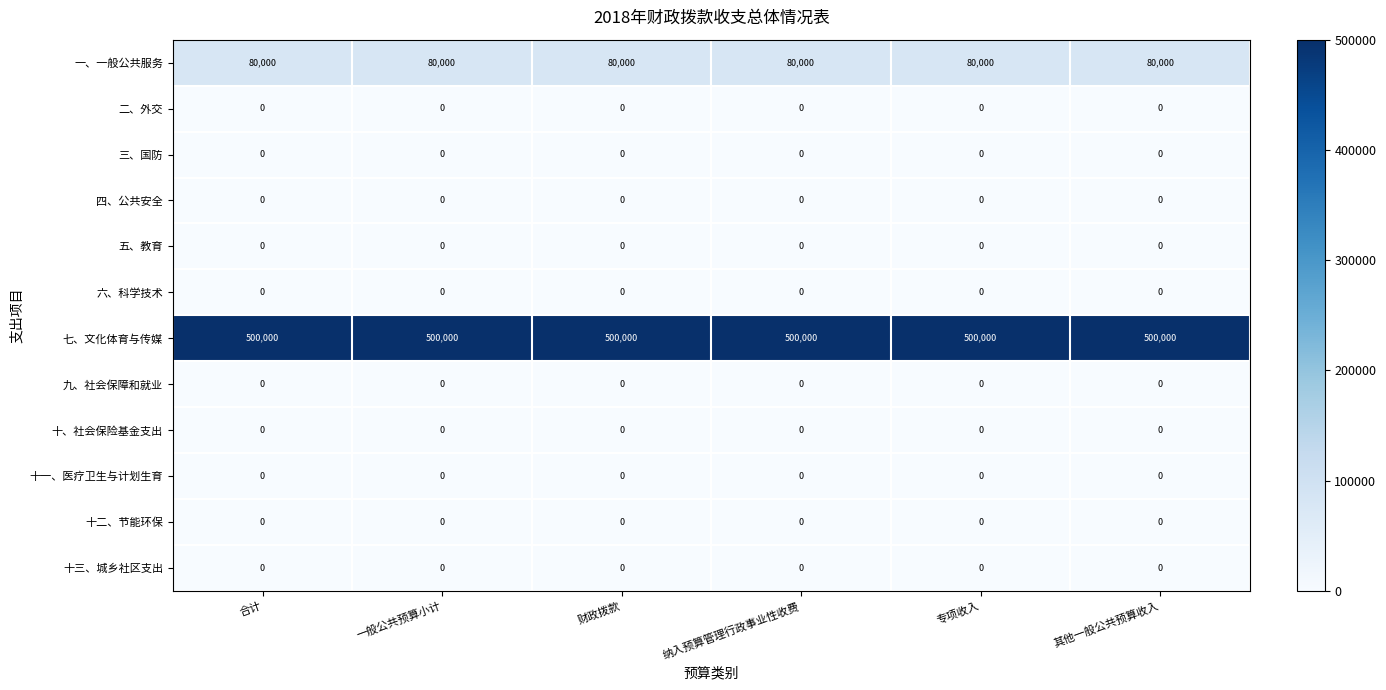

True or false: 一、一般公共服务 has a value of 80000 at 纳入预算管理行政事业性收费.

True